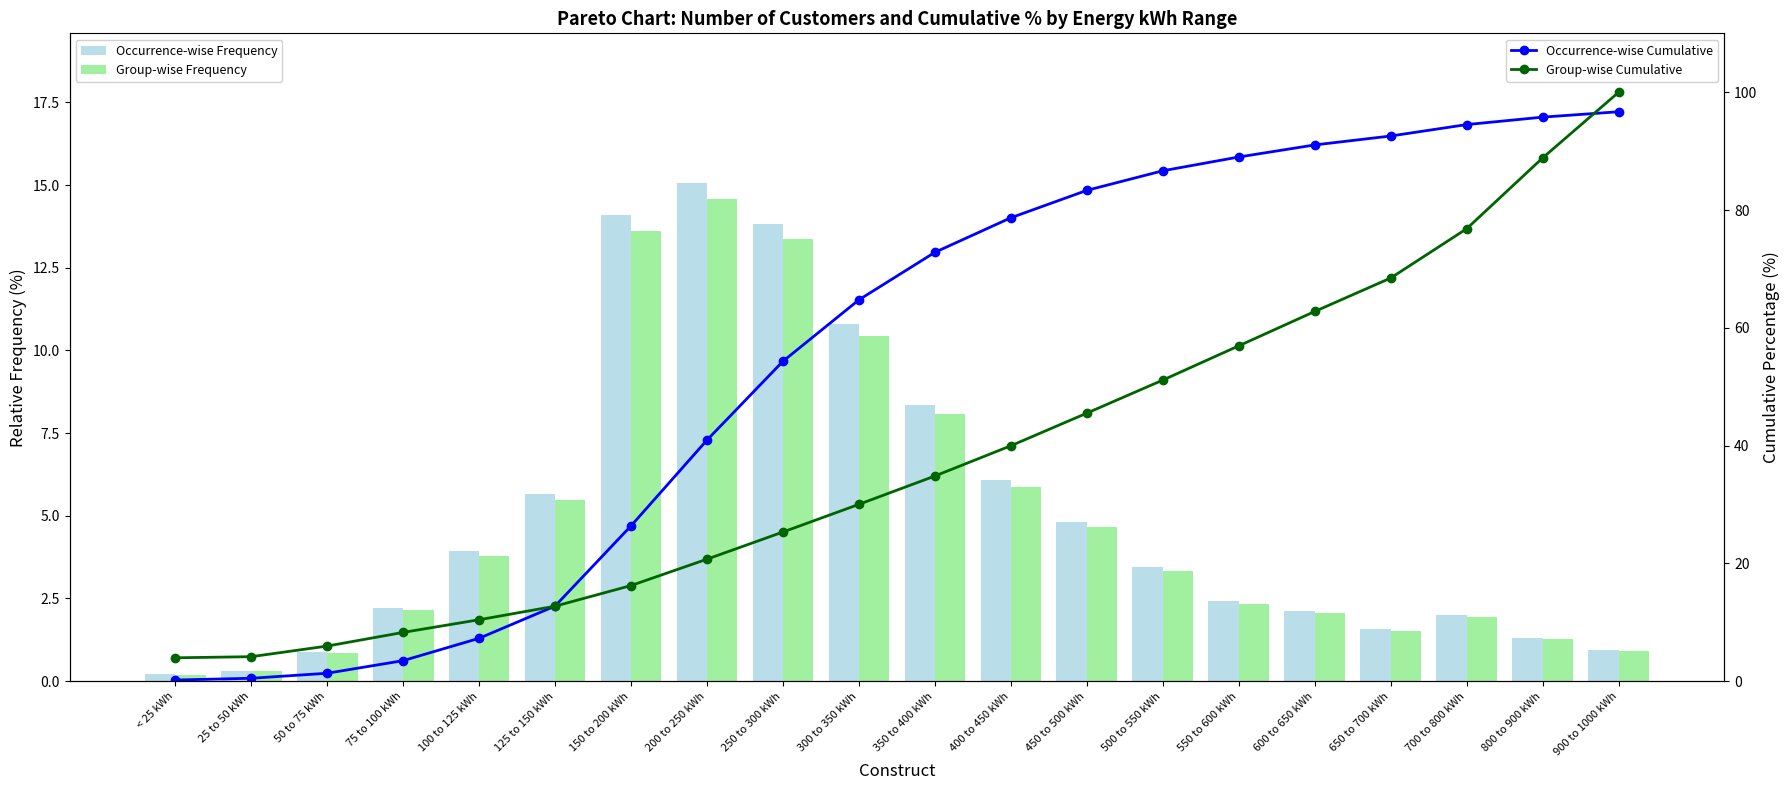

Reading left to right, transcribe all the data shown in this chart.

Occurrence-wise Frequency: 0.2	0.3	0.9	2.2	3.9	5.7	14.1	15.1	13.8	10.8	8.3	6.1	4.8	3.4	2.4	2.1	1.6	2.0	1.3	0.9
Group-wise Frequency: 0.2	0.3	0.9	2.1	3.8	5.5	13.6	14.6	13.4	10.4	8.1	5.9	4.7	3.3	2.3	2.0	1.5	1.9	1.3	0.9
Occurrence-wise Cumulative: 0.2	0.5	1.3	3.5	7.3	12.8	26.4	40.9	54.3	64.8	72.8	78.7	83.3	86.7	89.0	91.1	92.6	94.5	95.8	96.7
Group-wise Cumulative: 4.0	4.2	6.0	8.3	10.4	12.7	16.2	20.7	25.3	30.0	34.8	40.0	45.5	51.1	56.9	62.8	68.5	76.8	88.9	100.0